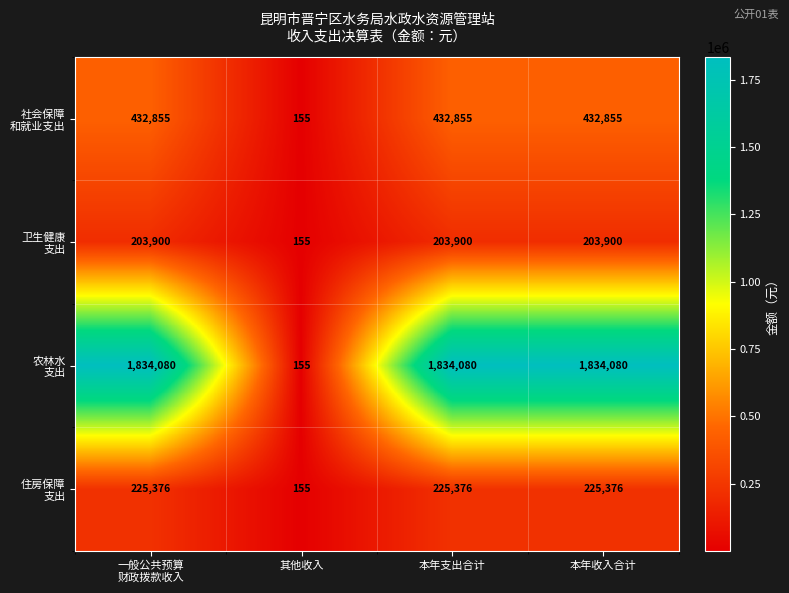

At how many categories does at least one series exceed 761111?

3